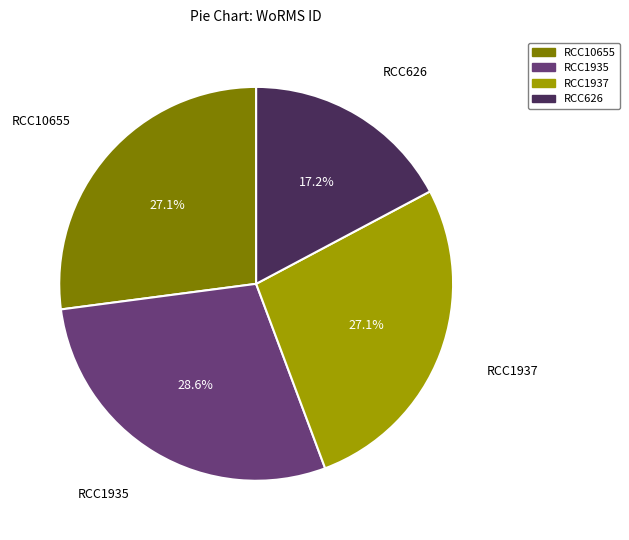

Approximately how many times larger is the value at RCC10655 compared to RCC1937?

1.0